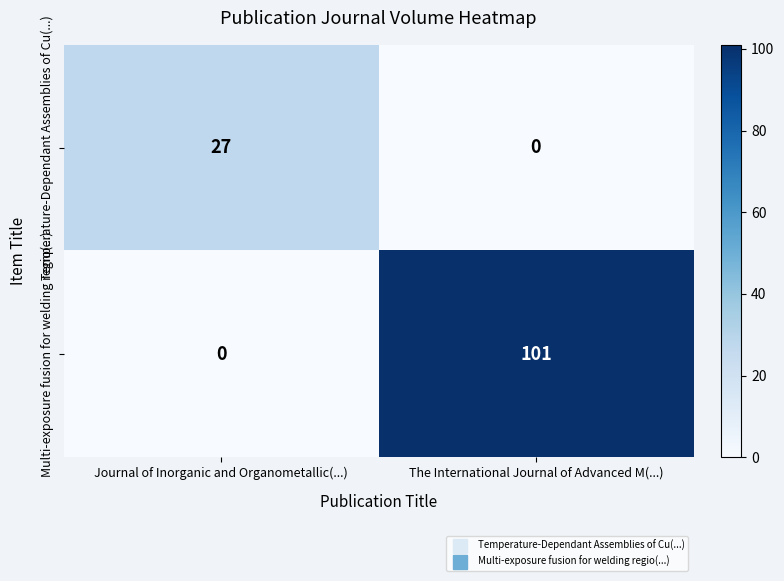

Which series has the largest range (max minus min)?

Multi-exposure fusion for welding regio(...)